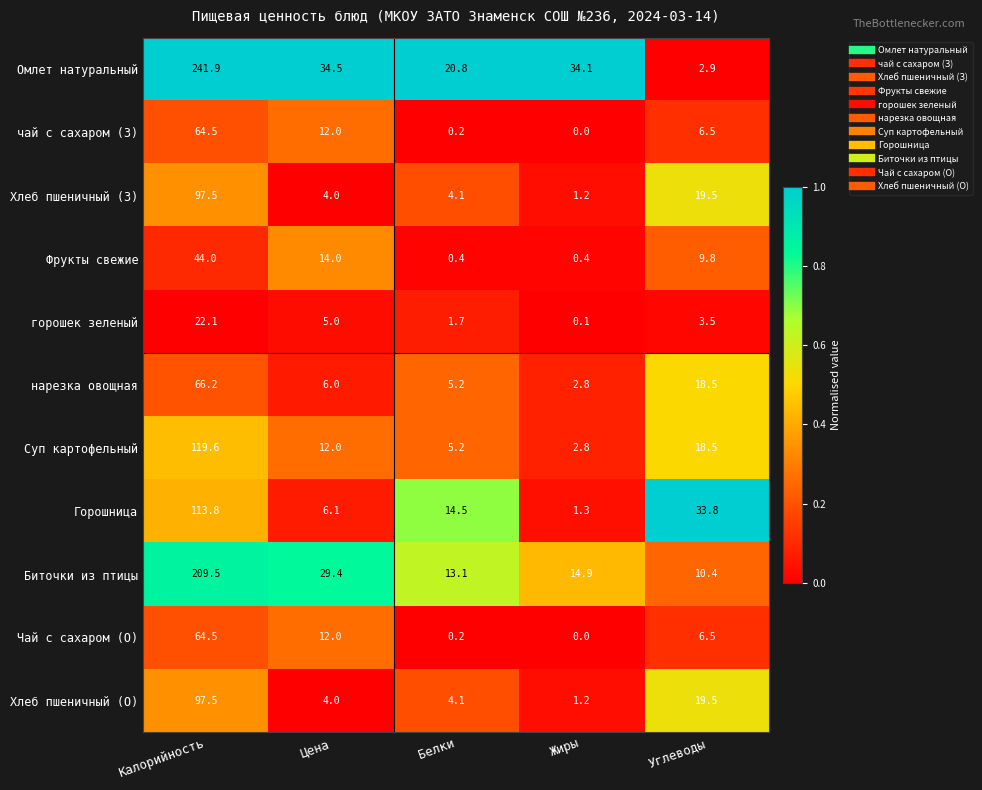

Where is Горошница nearest to the value 57?

Углеводы